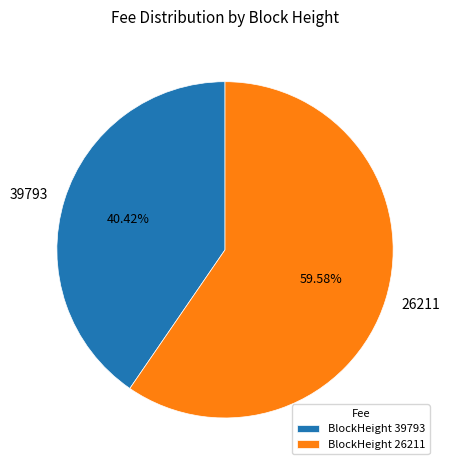

How many segments does this pie chart have?

2